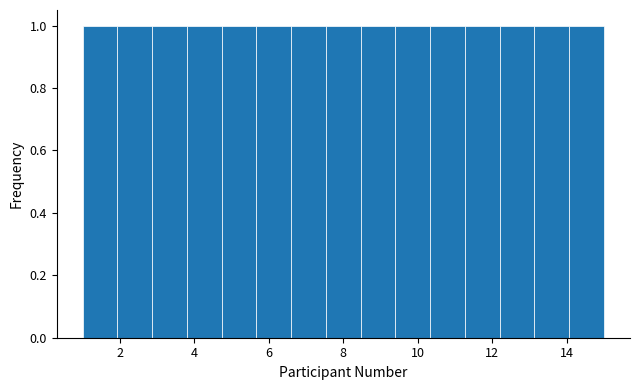

Reading left to right, list every bar in this chart as the range it spans on the x-axis followed by its height. Neither the bar edges nor the heights are printed on the chart, so give them approximately, as read against the axes.

1.0 to 2.0: 1
2.0 to 2.8: 1
2.8 to 3.8: 1
3.8 to 4.8: 1
4.8 to 5.6: 1
5.6 to 6.6: 1
6.6 to 7.6: 1
7.6 to 8.4: 1
8.4 to 9.4: 1
9.4 to 10.4: 1
10.4 to 11.2: 1
11.2 to 12.2: 1
12.2 to 13.2: 1
13.2 to 14.0: 1
14.0 to 15.0: 1